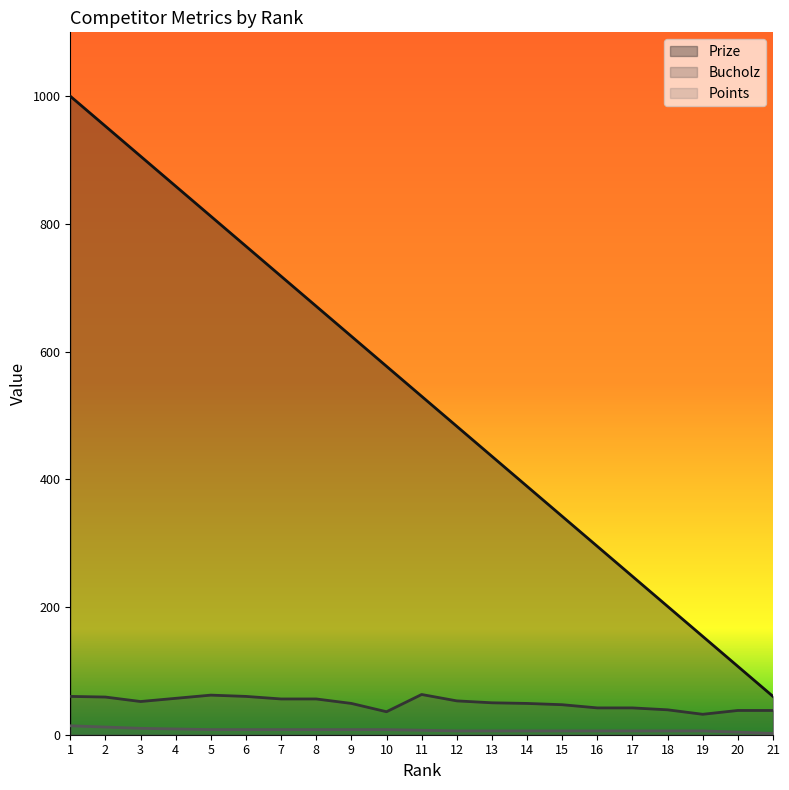

What is the value of the Points point at the 3rd from the left?

10